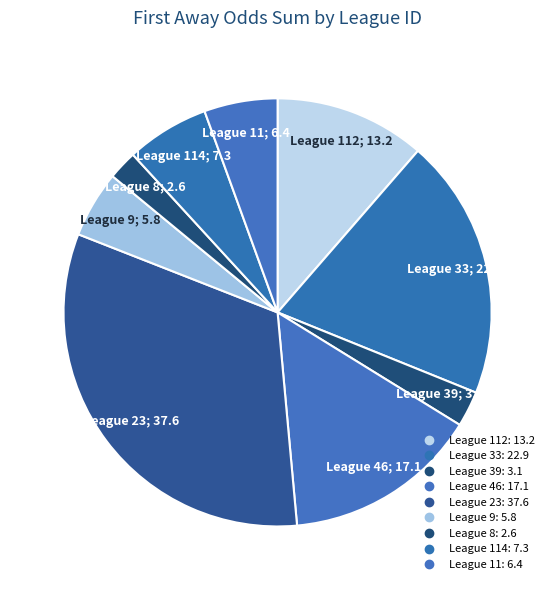

How many slices are in this pie chart?

9